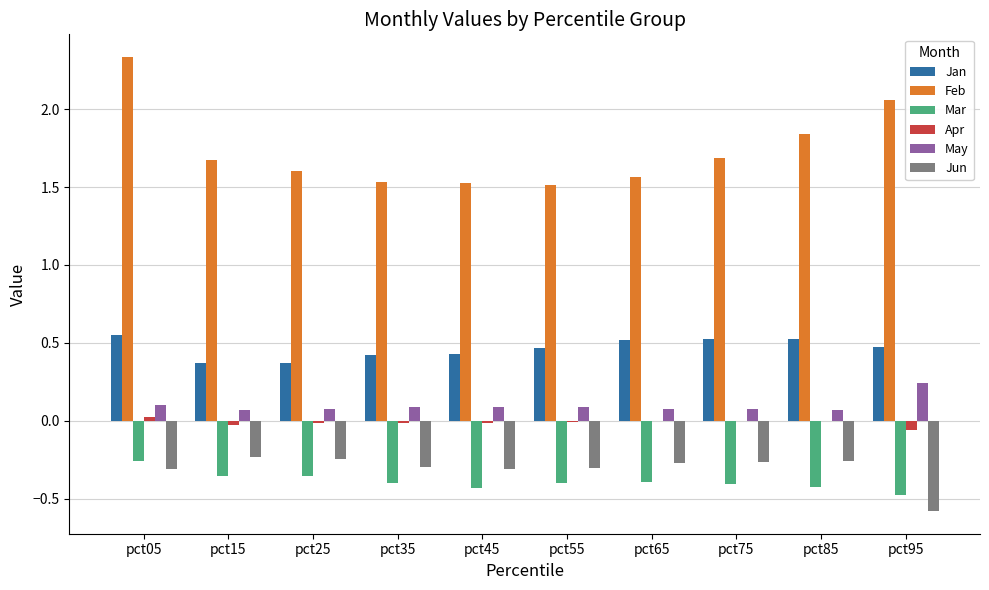

Count the number of categories in the chart.

10